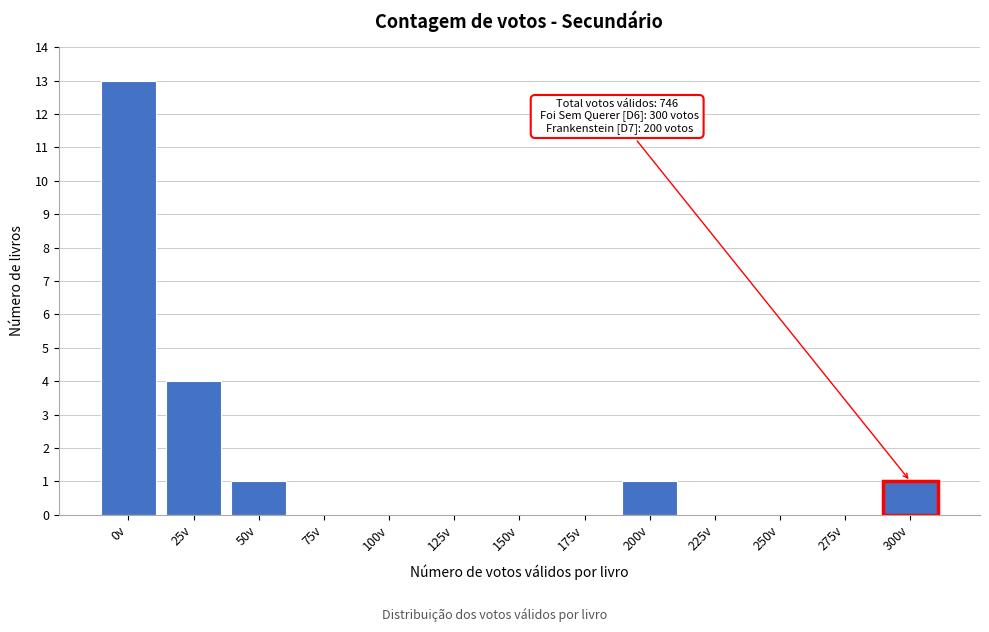

Reading left to right, extract all data points from this chart.

0v=13	25v=4	50v=1	75v=0	100v=0	125v=0	150v=0	175v=0	200v=1	225v=0	250v=0	275v=0	300v=1